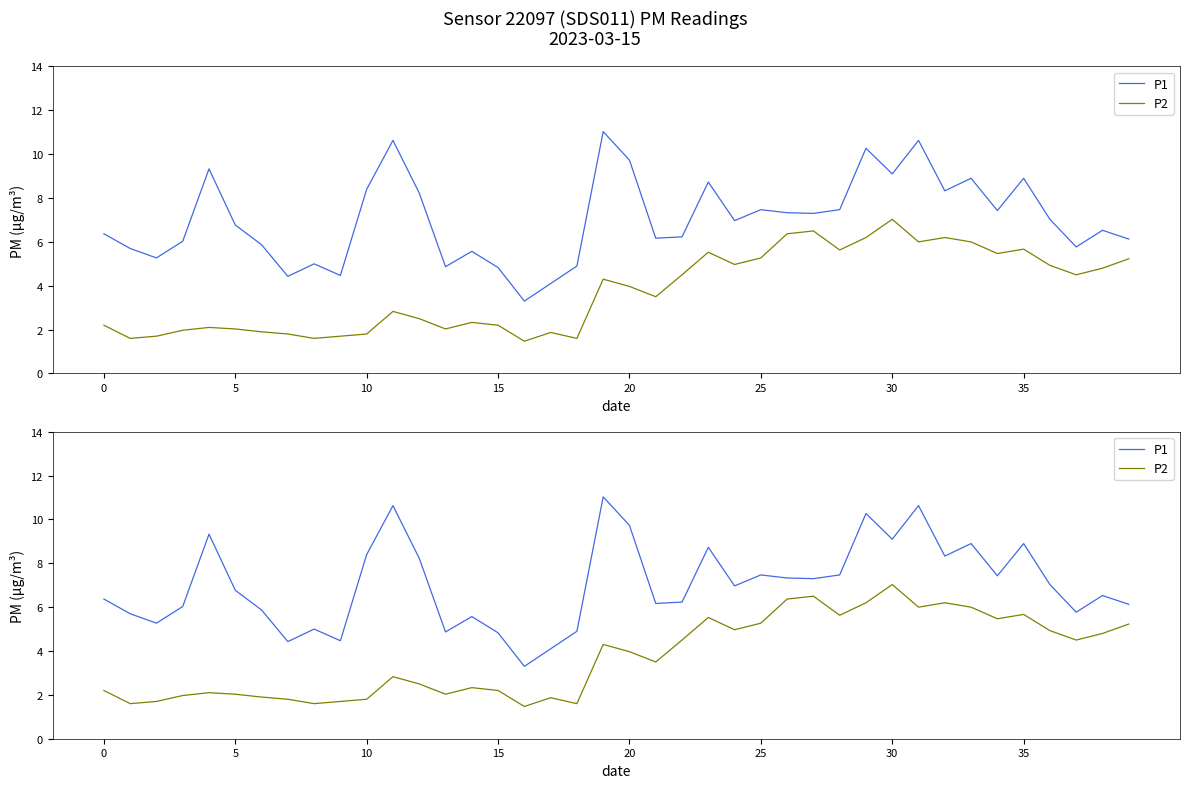

What is the difference between the second highest and minimum values in the P2 series?

5.0